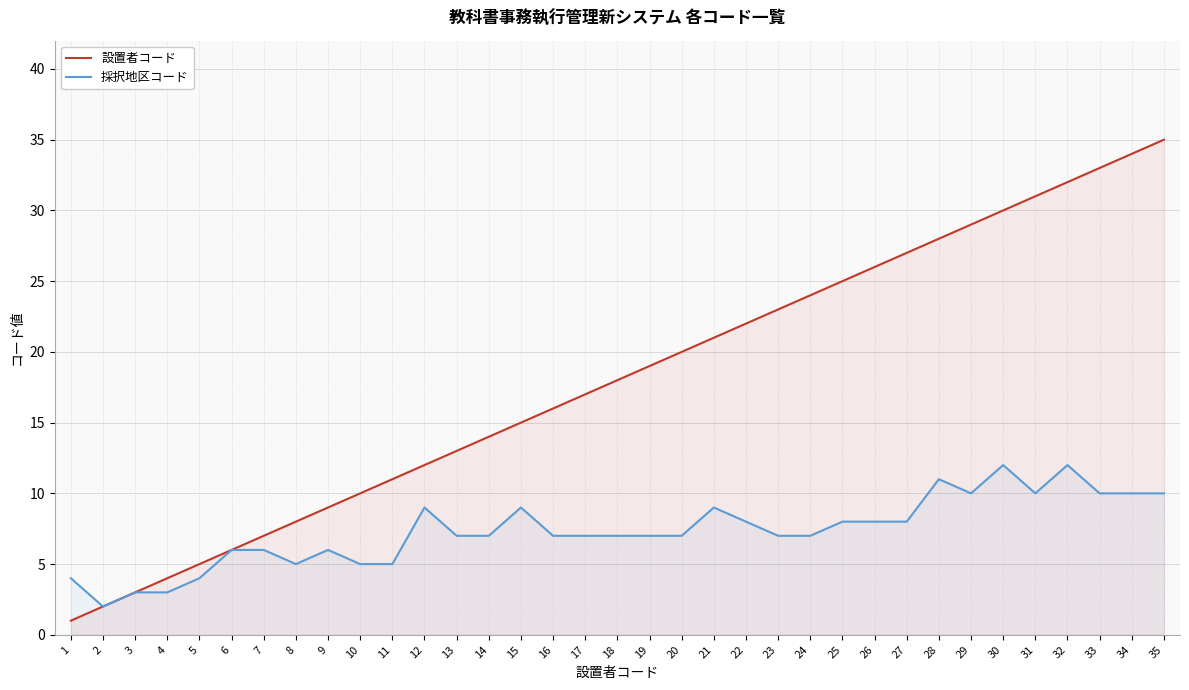

At which category is the sum across all series the highest?

35